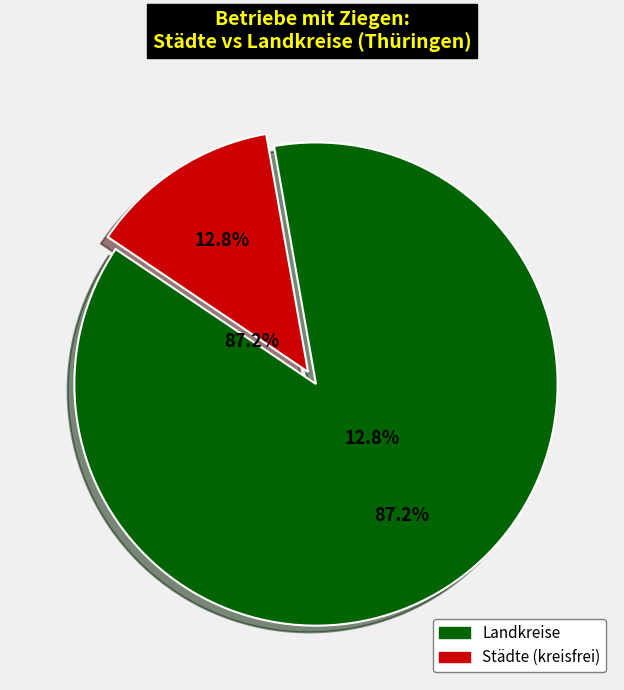

Does Wartburgkreis represent more than half of the total?

No